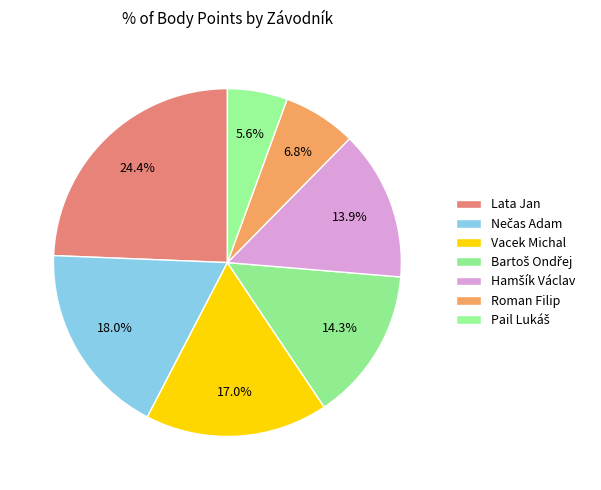

To the nearest percent, what is the average slice percentage?

14%